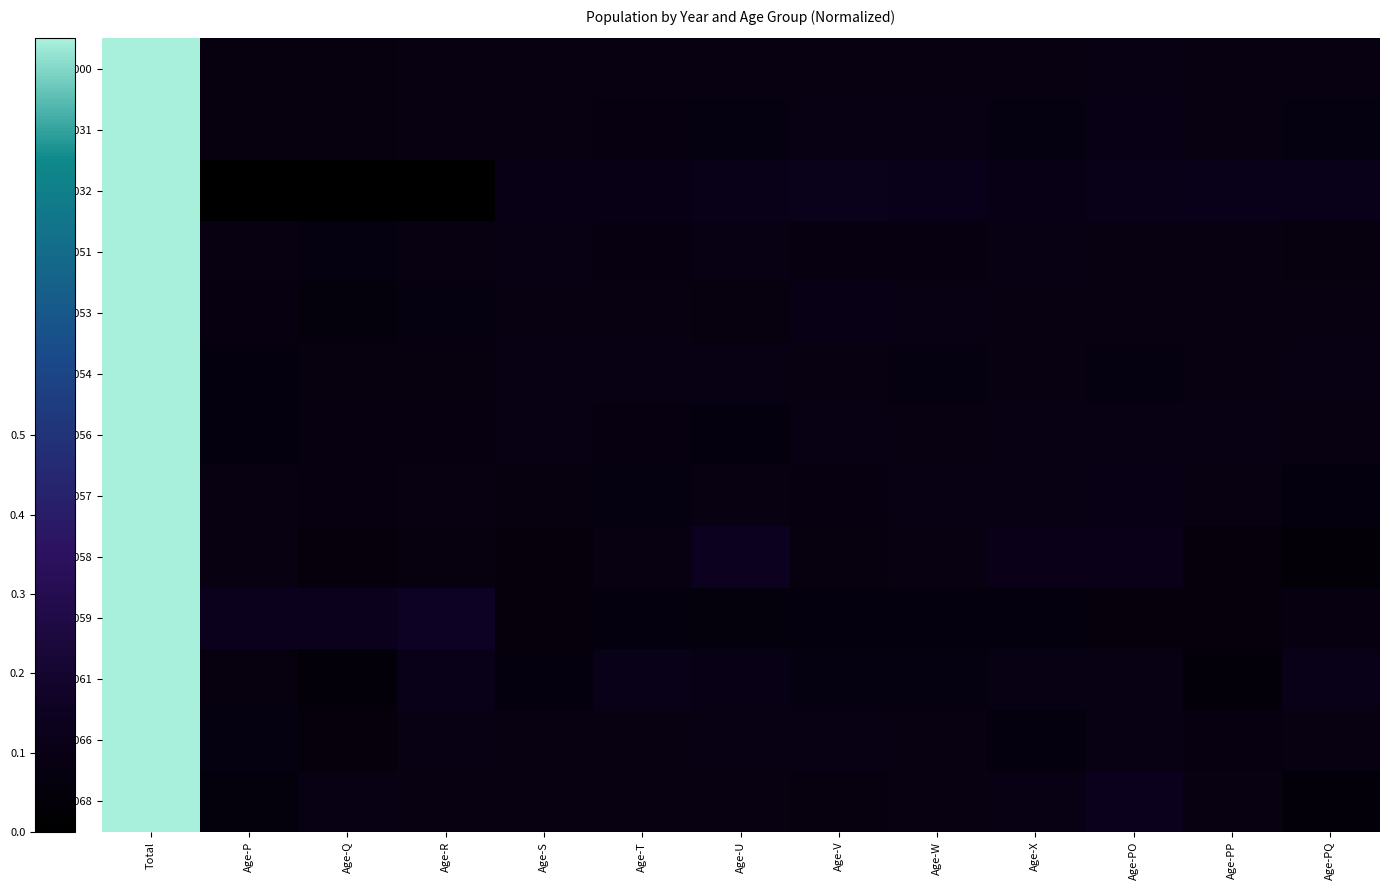

Rank the series by their maximum value, from highest to lowest.

2000, 2031, 2032, 2051, 2053, 2054, 2056, 2057, 2058, 2059, 2061, 2066, 2068